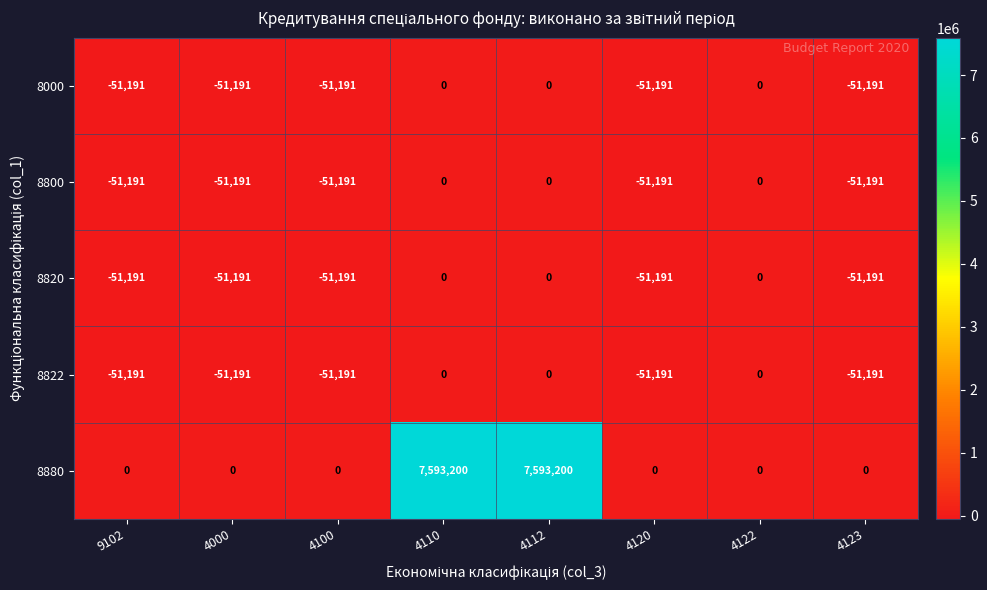

What is the approximate value of 8820 at 4120, to the nearest 50?

-51200